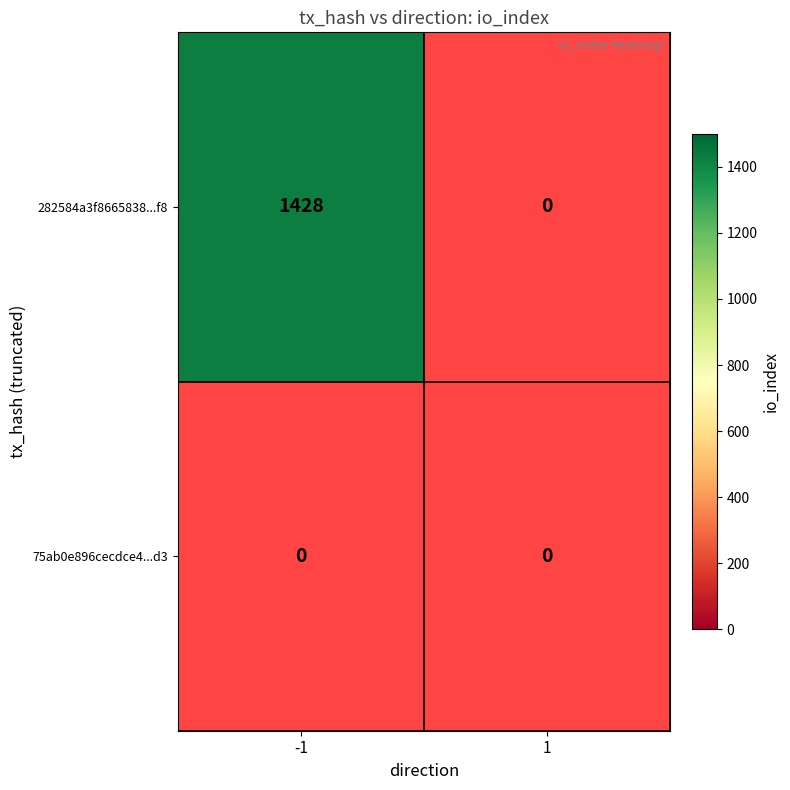

Is it true that 75ab0e896cecdce461a272d43d5d9dc225d55d3 equals 0 at -1?

True